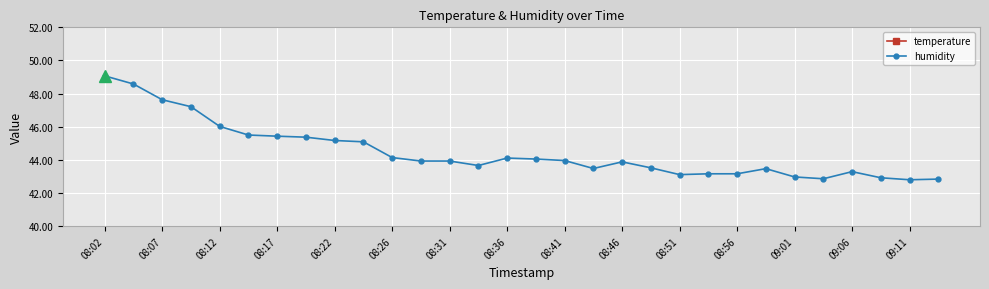

What is the highest value of the temperature series?

26.5